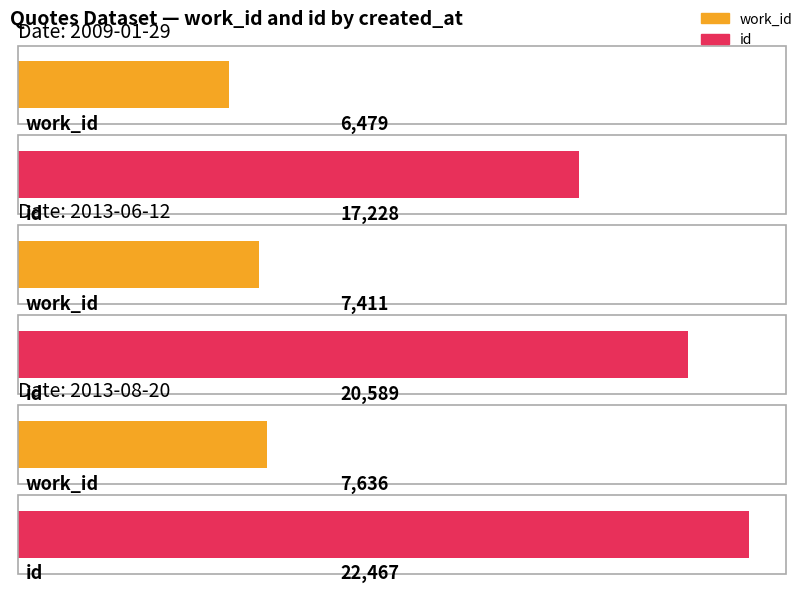

Between 2013-08-20 and 2013-06-12, which is larger?

2013-08-20